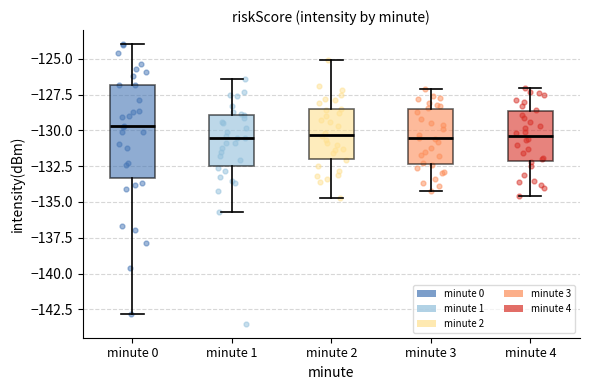

Reading left to right, transcribe this box plot: for each box, give where its median line is, the range the box spans, and where its two whiskers end, as read against the y-axis. The values are not printed on the chart, so give them approximately, as read against the axis.

minute 0: median -129.5, box -133.5 to -127.0, whiskers -143.0 to -124.0
minute 1: median -130.5, box -132.5 to -129.0, whiskers -135.5 to -126.5
minute 2: median -130.5, box -132.0 to -128.5, whiskers -134.5 to -125.0
minute 3: median -130.5, box -132.5 to -128.5, whiskers -134.0 to -127.0
minute 4: median -130.5, box -132.0 to -128.5, whiskers -134.5 to -127.0